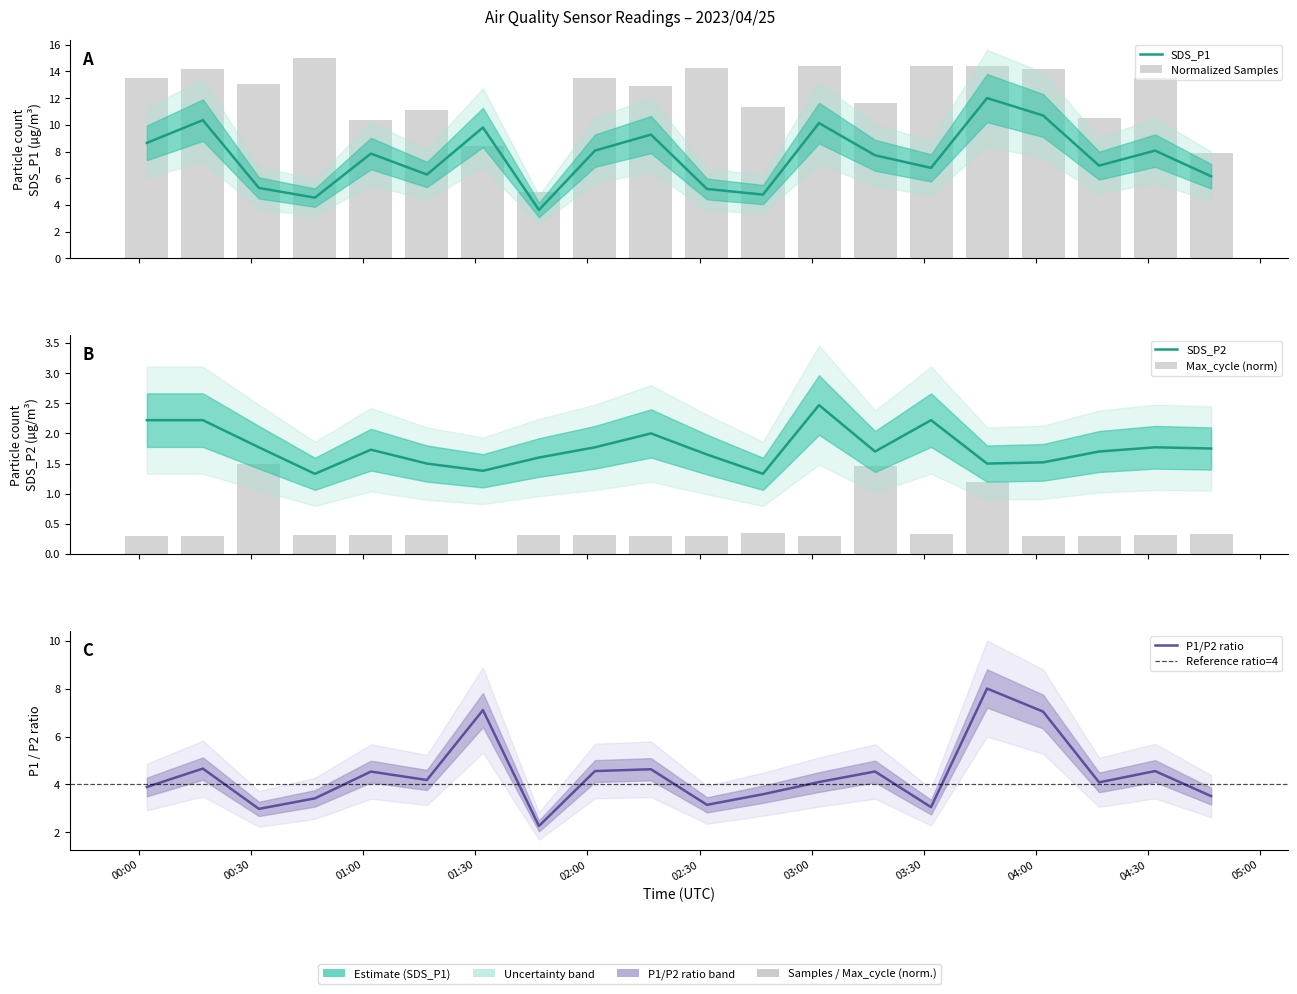

Which category has the highest value in the SDS_P2 series?

2023/04/25 03:02